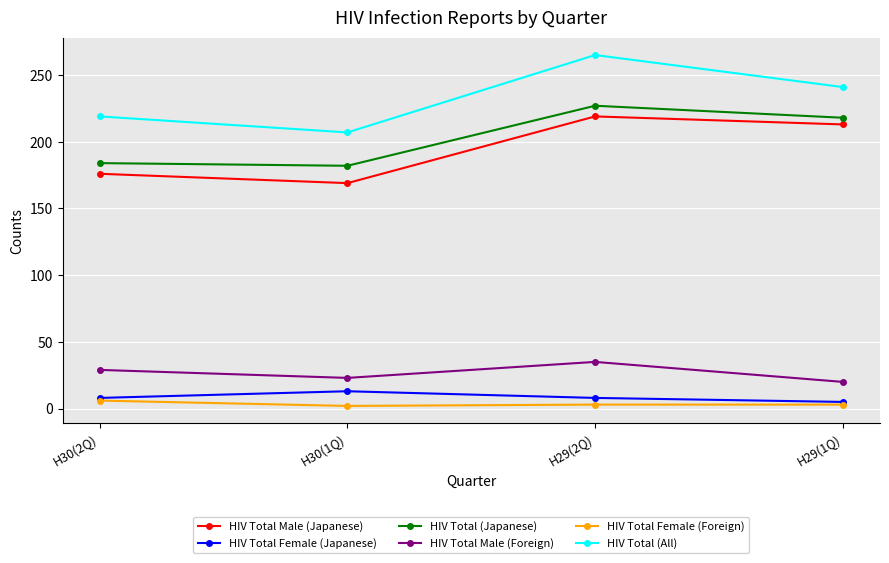

Between H30(2Q) and H29(1Q), which series saw the biggest shift?

HIV Total Male (Japanese)